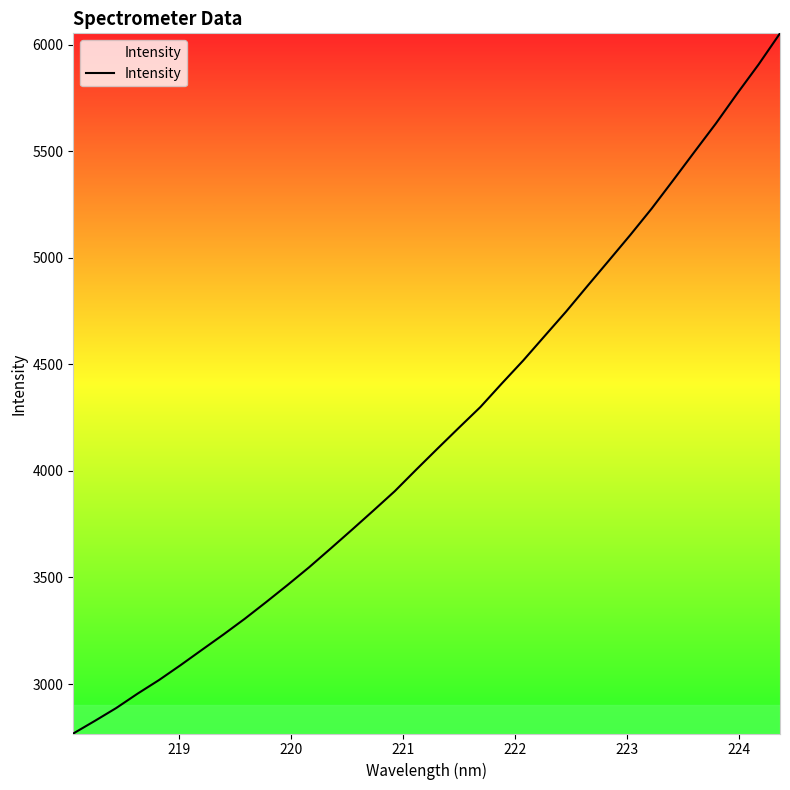

What is the maximum value shown in the chart?

6054.0